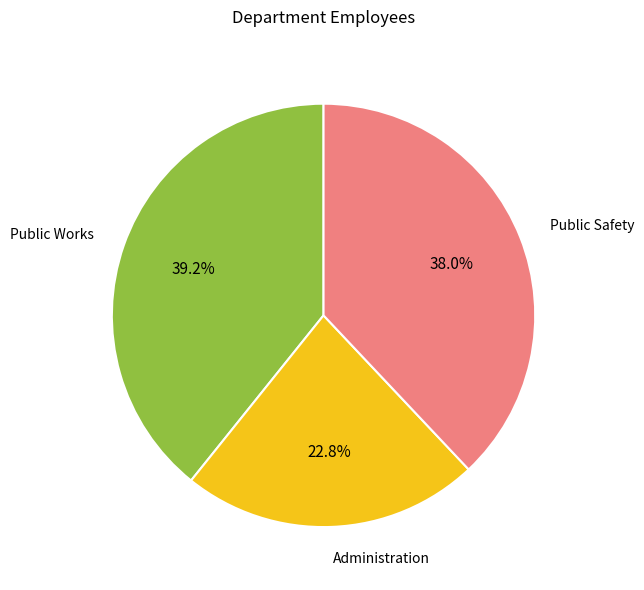

To the nearest percent, what percentage of the pie is Public Works?

39%